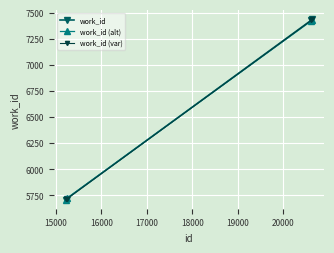

Which series has the widest spread of values?

work_id